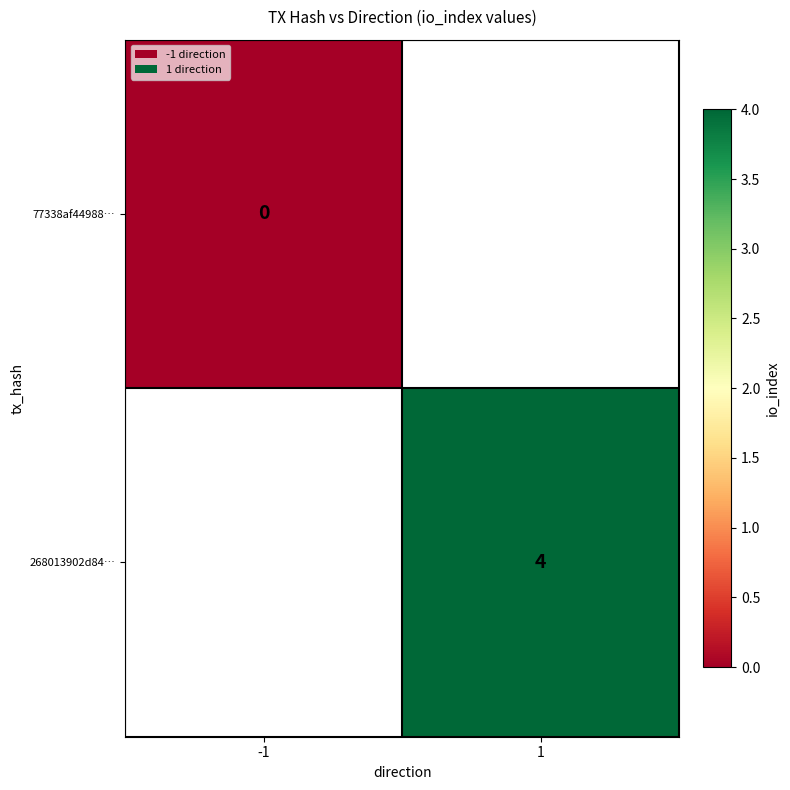

Is the value of 77338af44988… at -1 greater than the value of 268013902d84… at 1?

No